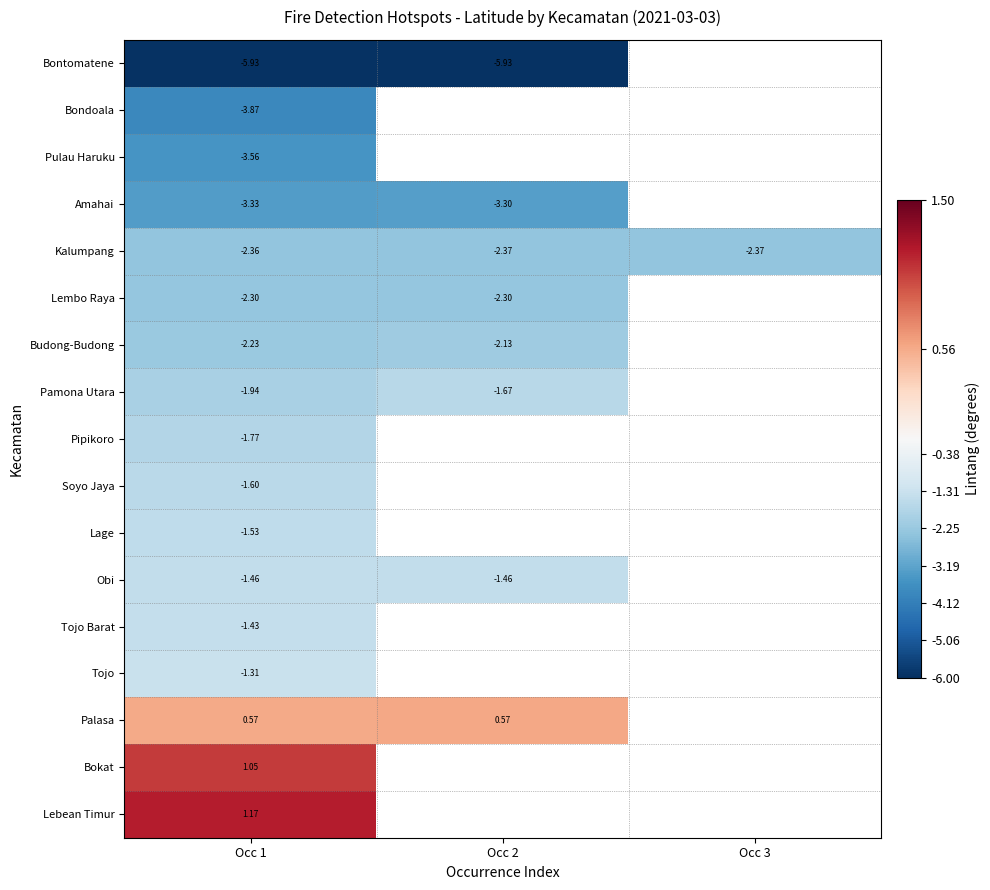

Is the value of Budong-Budong at Occ 2 greater than the value of Lage at Occ 1?

No